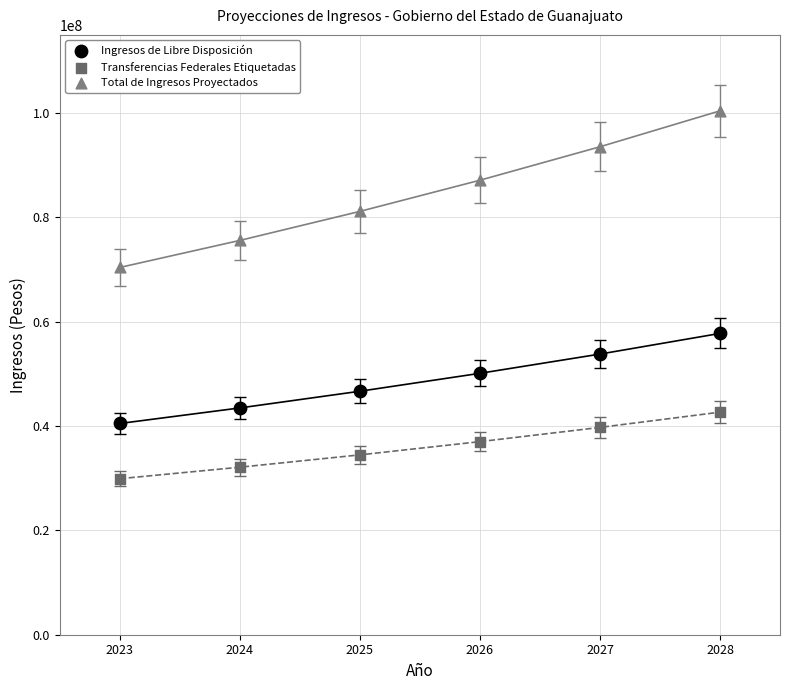

Across all data points, what is the range of X values (max minus min)?

5.0